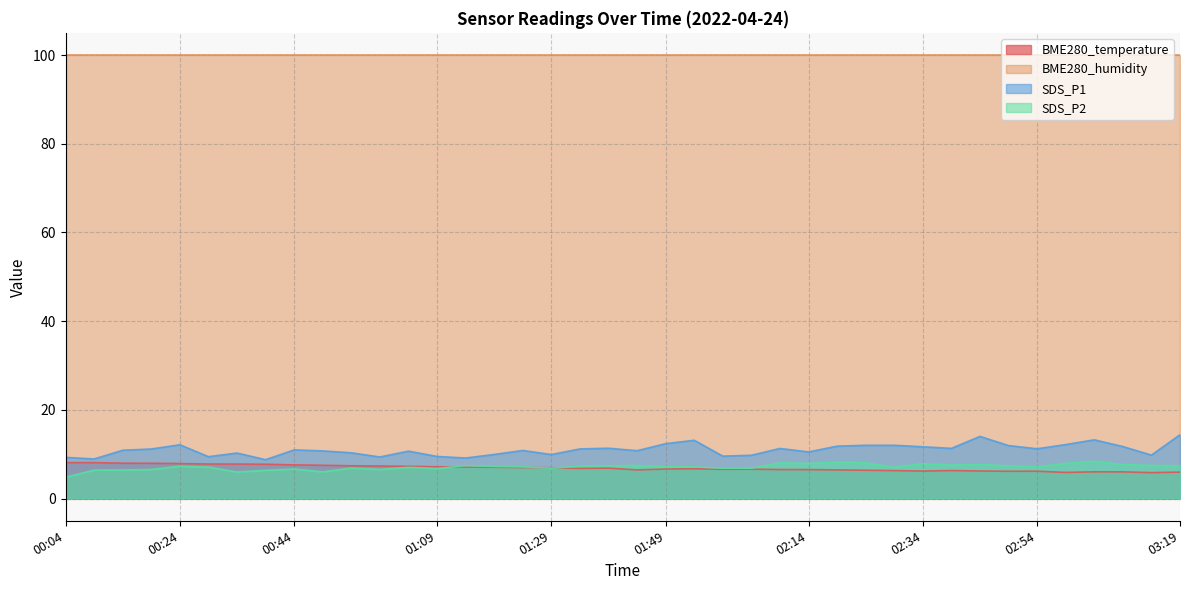

Between 00:39 and 02:39, which is larger?

00:39